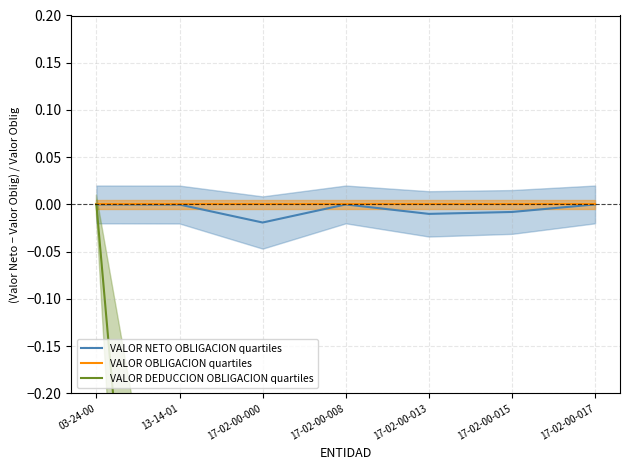

What is the spread (max minus min) of values at 17-02-00-015?

1.0